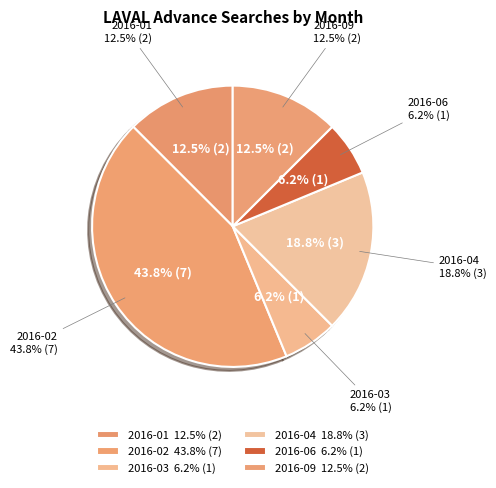

Combined, do 2016-07 and 2016-08 account for over 50%?

No